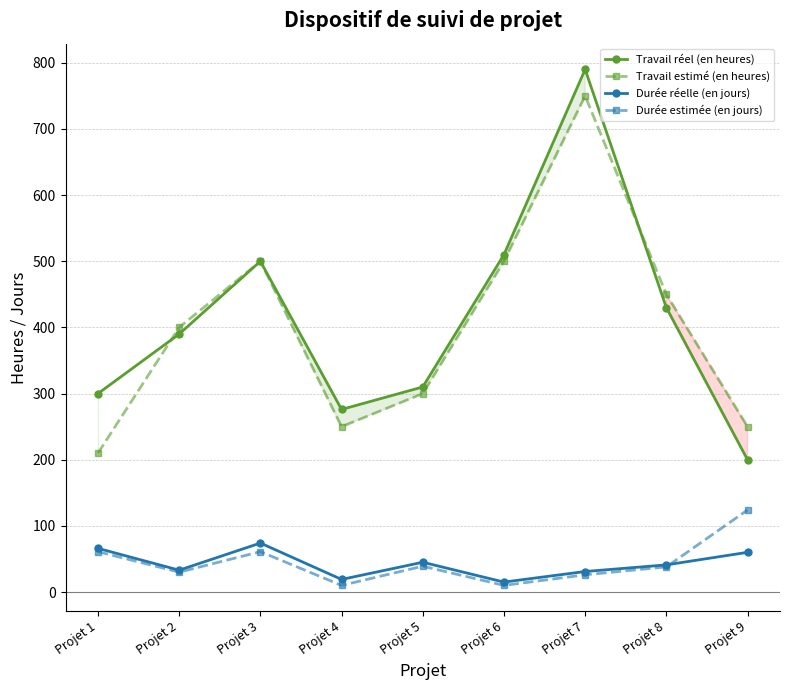

At which category does the chart reach its peak across all series?

Projet 7